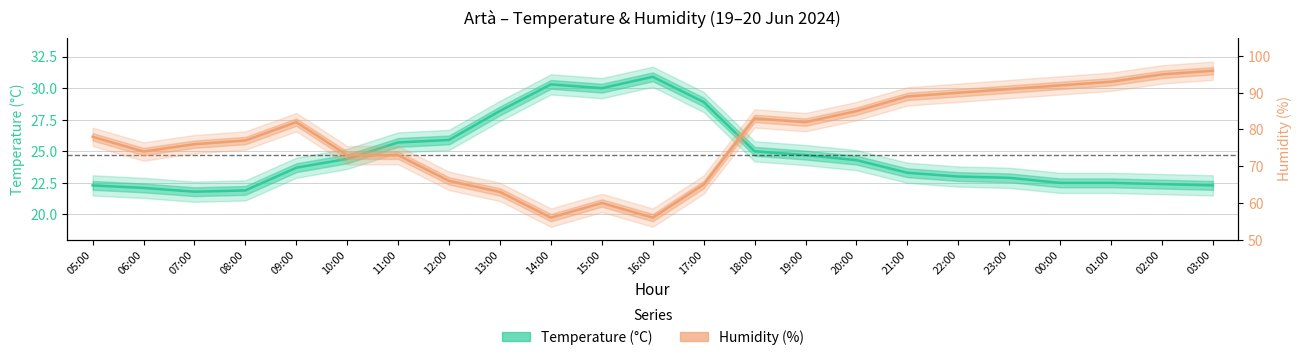

The value of Temperature (°C) at 07:00 is 21.8. True or false?

True